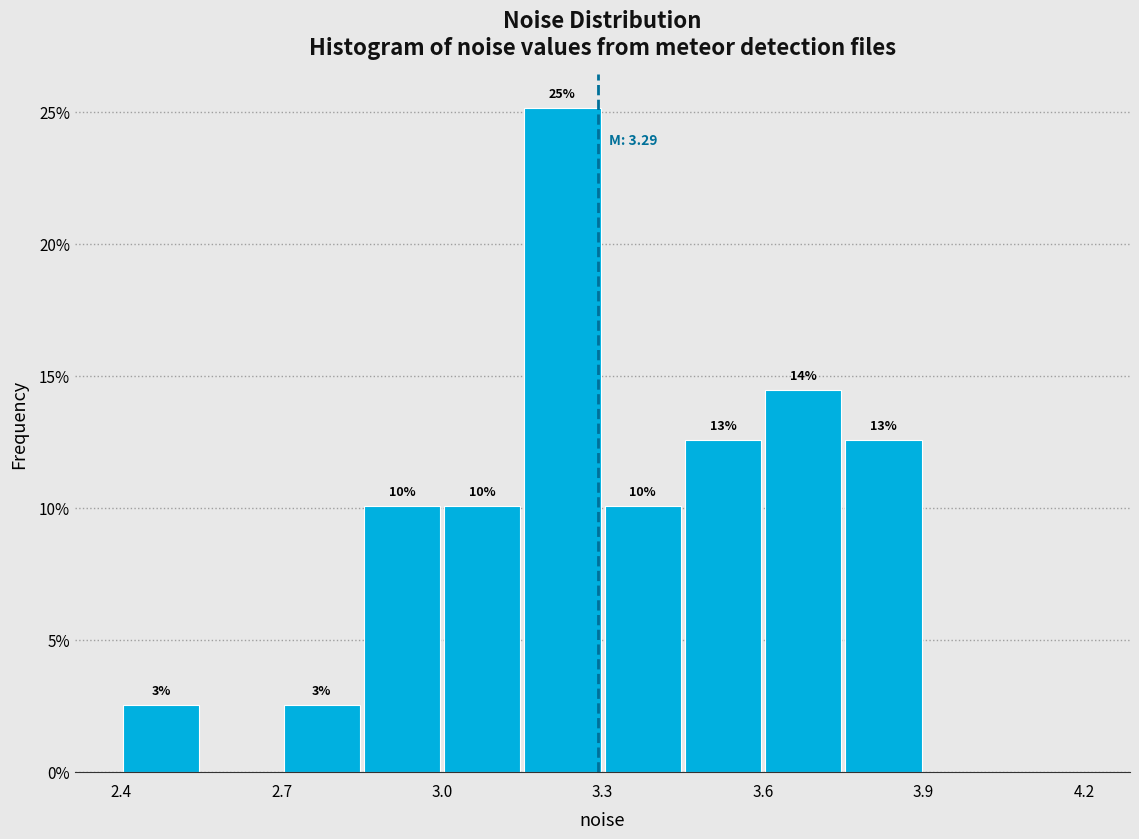

Around what value on the x-axis is the tallest bar? Give the approximate position of its centre, as read against the axis.

3.25